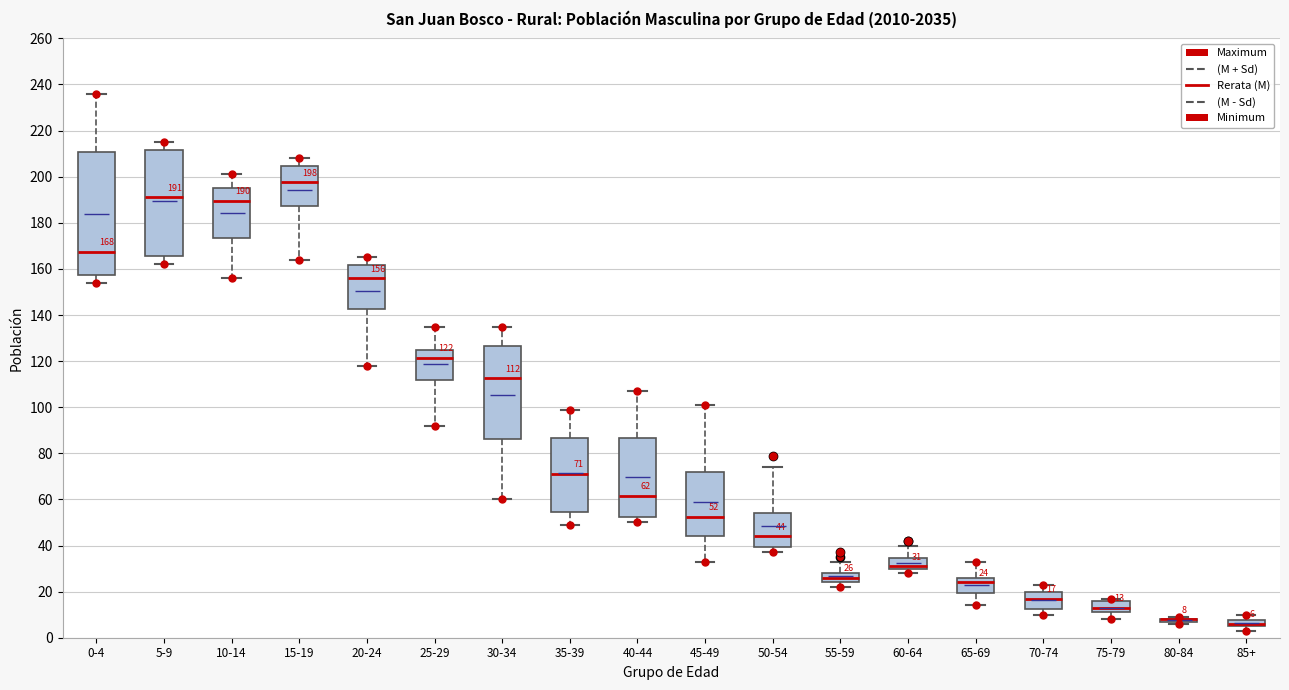

Which box is the tallest, from its lower edge to its upper edge?

0-4